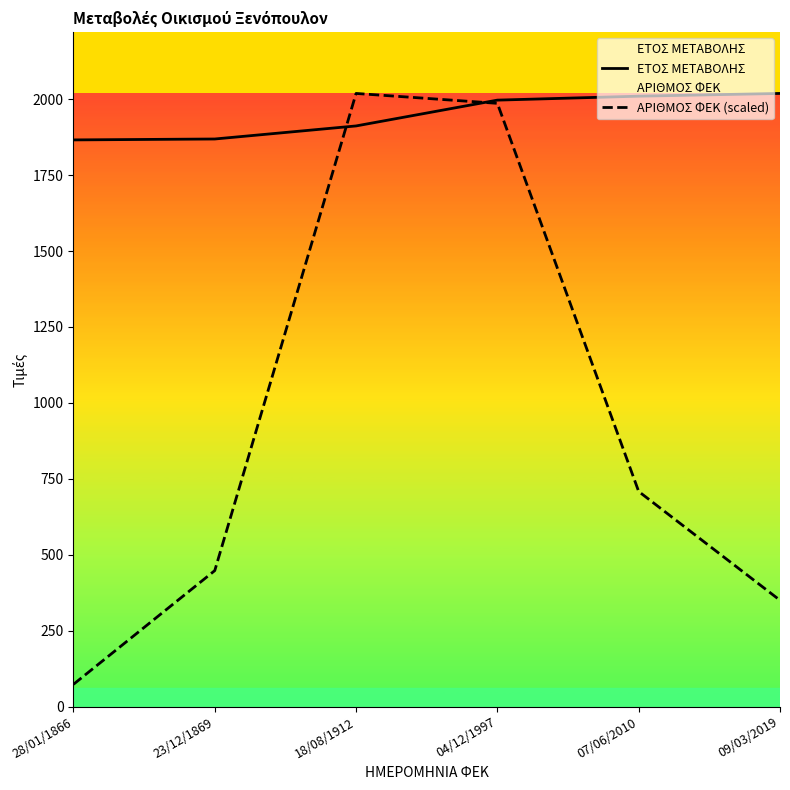

What is the difference between the ΑΡΙΘΜΟΣ ΦΕΚ (scaled) values at 09/03/2019 and 28/01/1866?

276.8